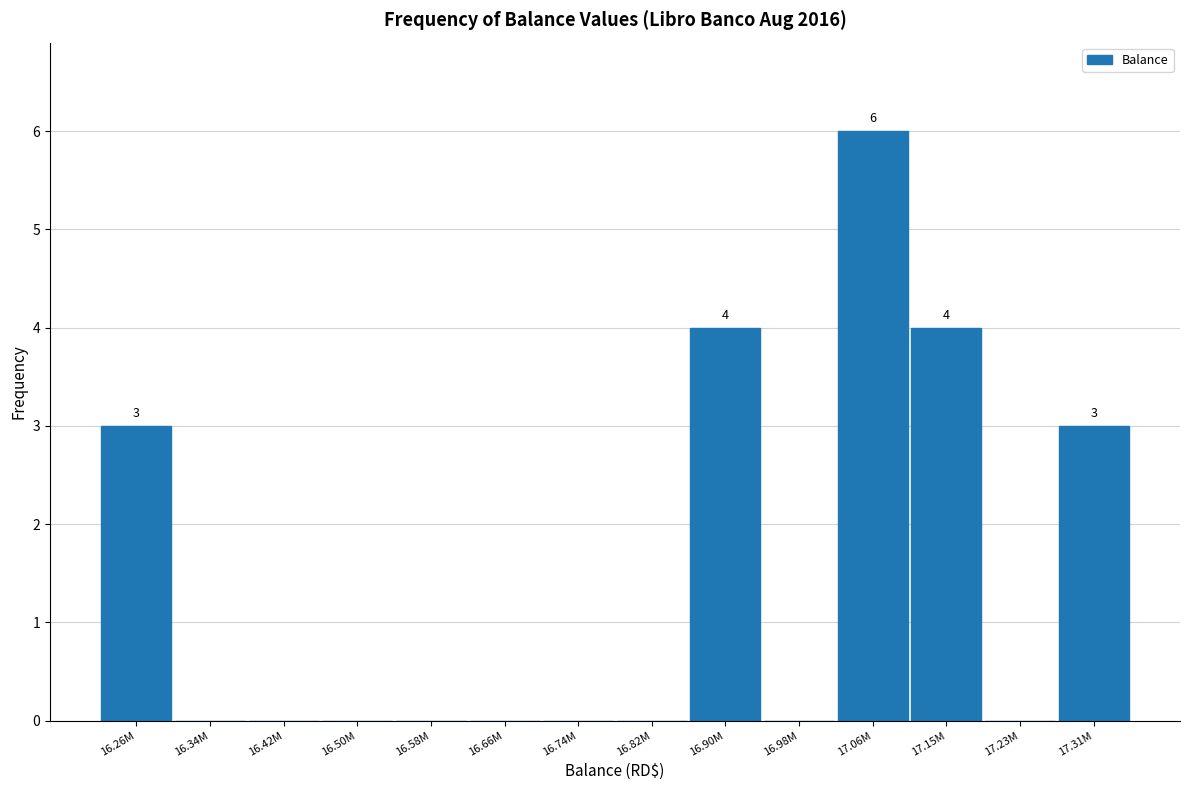

Reading right to left, list all the values displayed in this chart.

17.31M=3	17.23M=0	17.15M=4	17.06M=6	16.98M=0	16.90M=4	16.82M=0	16.74M=0	16.66M=0	16.58M=0	16.50M=0	16.42M=0	16.34M=0	16.26M=3